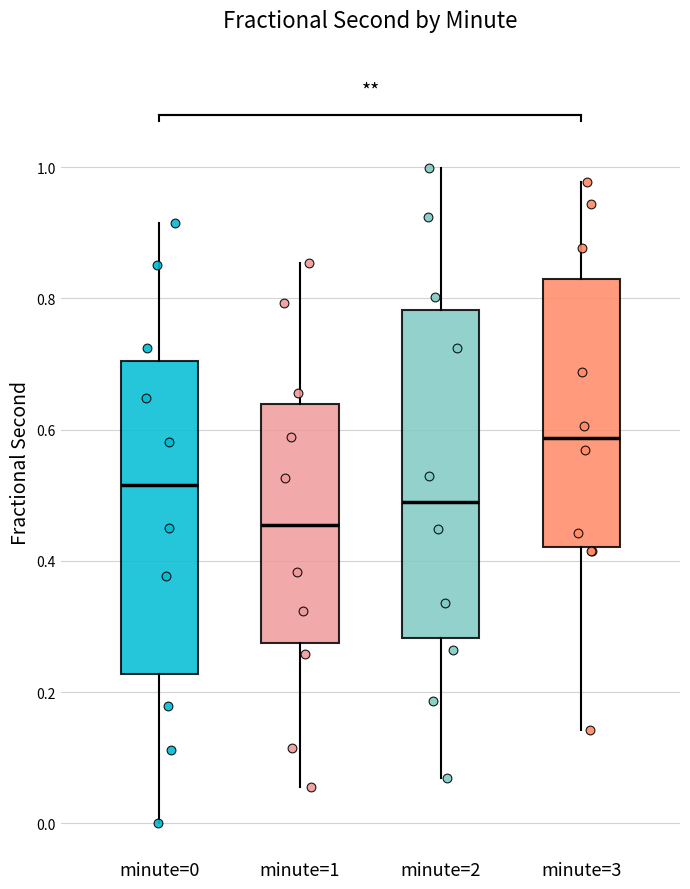

Where does the median line of the box for minute=2 sit on the y-axis? The values are not printed on the chart, so give them approximately, as read against the axis.

0.48